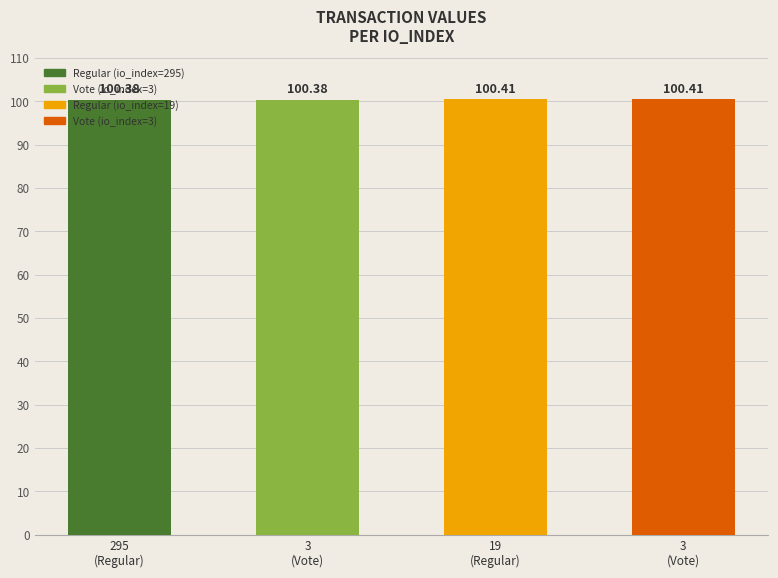

Are the bars horizontal?

No